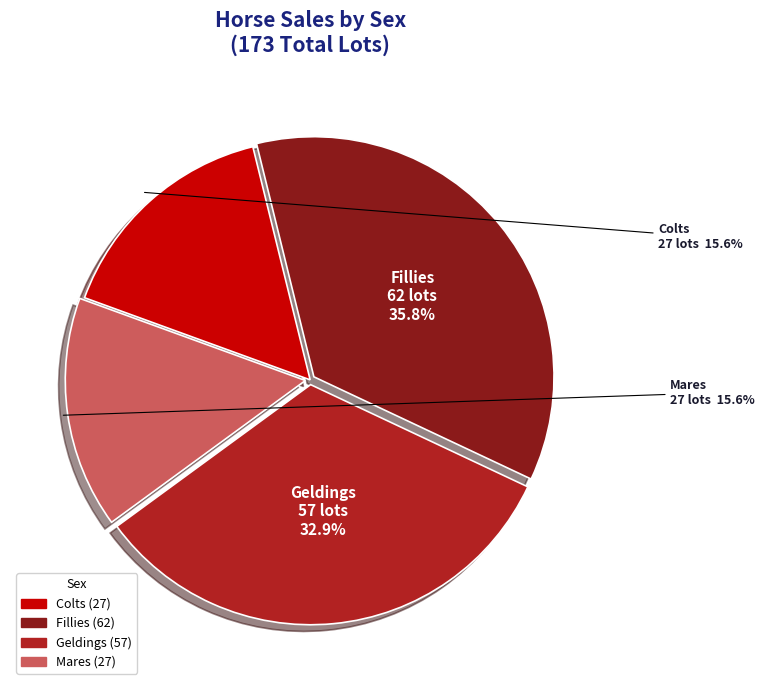

What is the largest slice in the pie chart?

Fillies